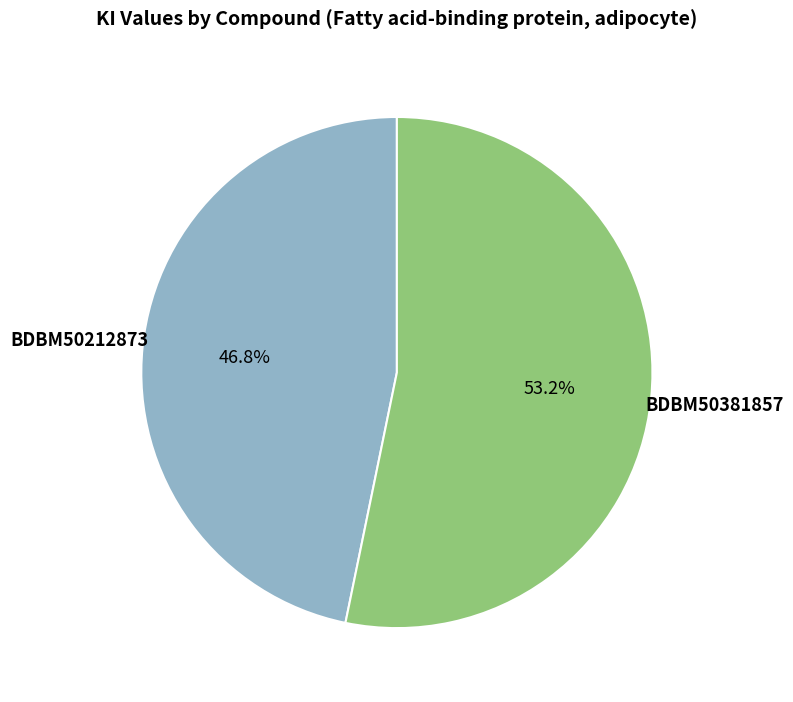

Is there any slice that represents more than half of the pie?

Yes